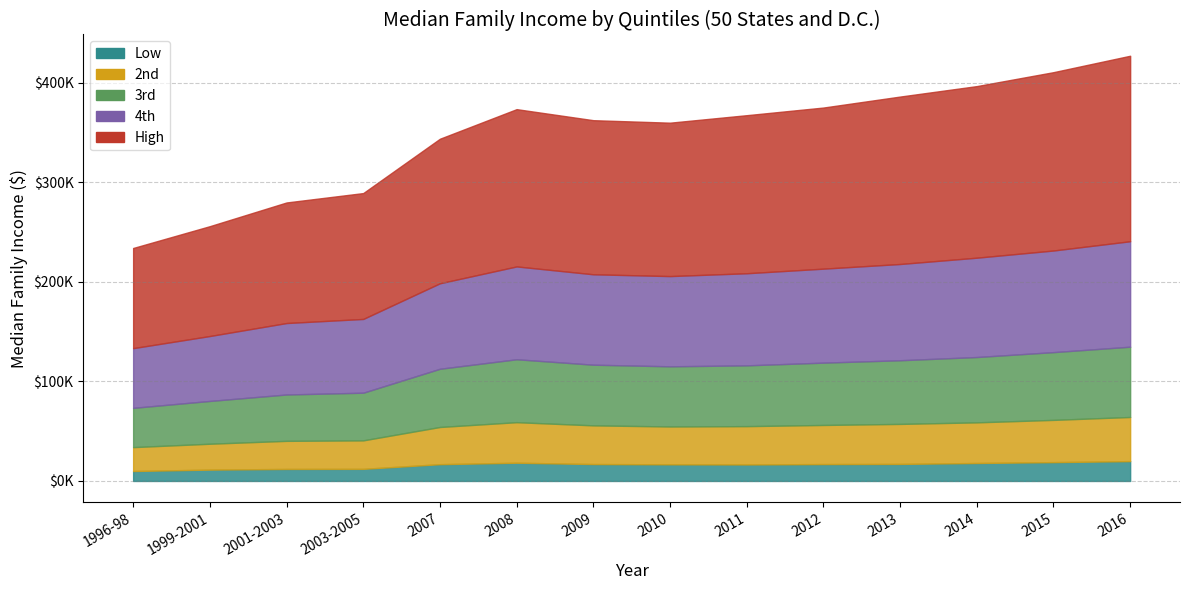

Which series has the largest range (max minus min)?

High